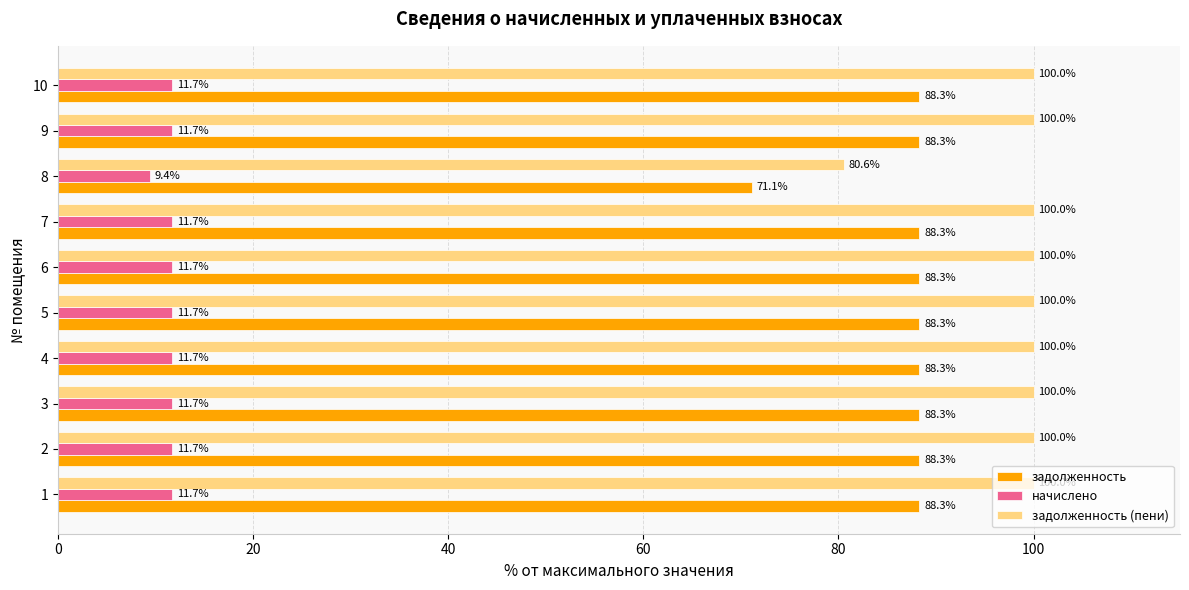

What is the lowest value of the задолженность series?

71.1